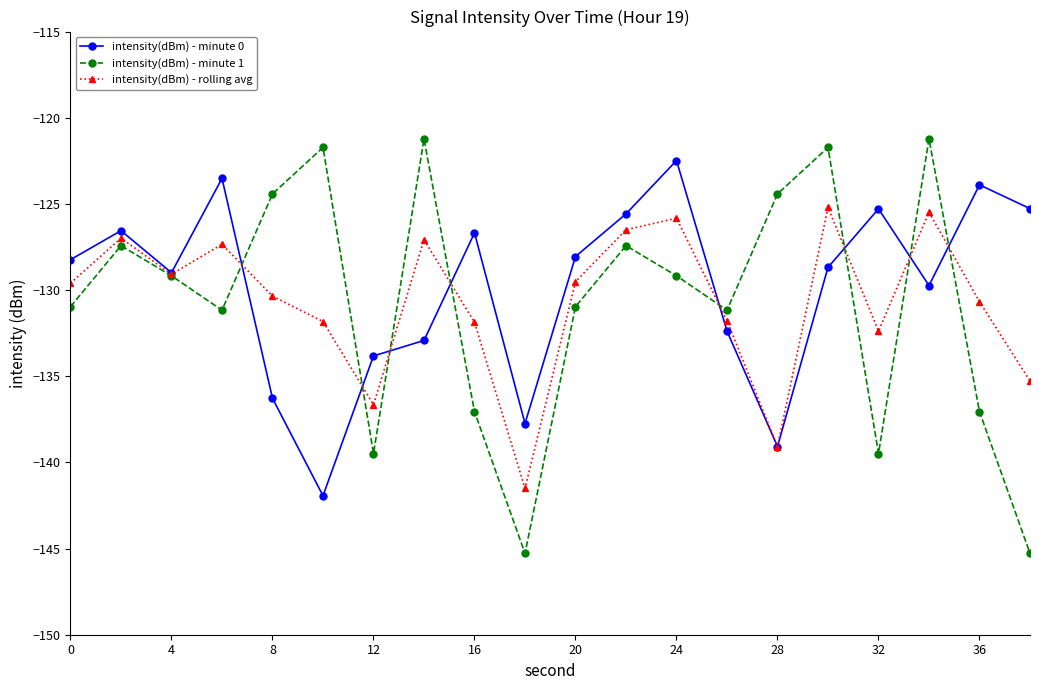

What is the highest value of the intensity(dBm) - minute 0 series?

-122.5